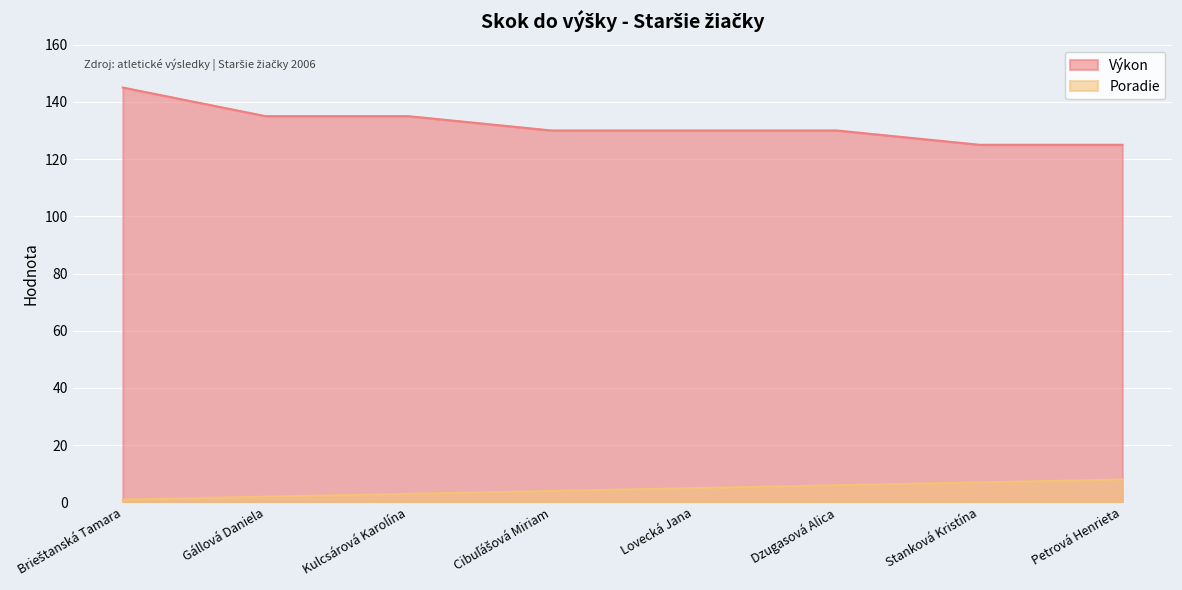

What is the value of the Poradie point at the 7th from the left?

7